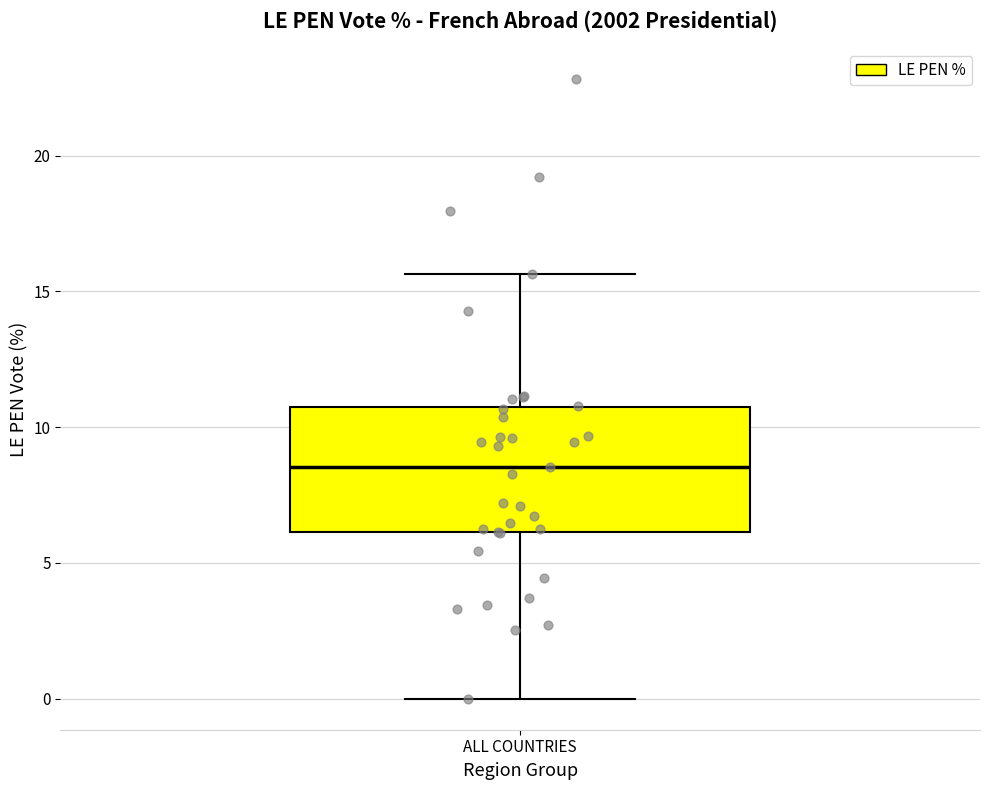

Where is the lower edge of the box for ALL COUNTRIES on the y-axis? The values are not printed on the chart, so give them approximately, as read against the axis.

6.0